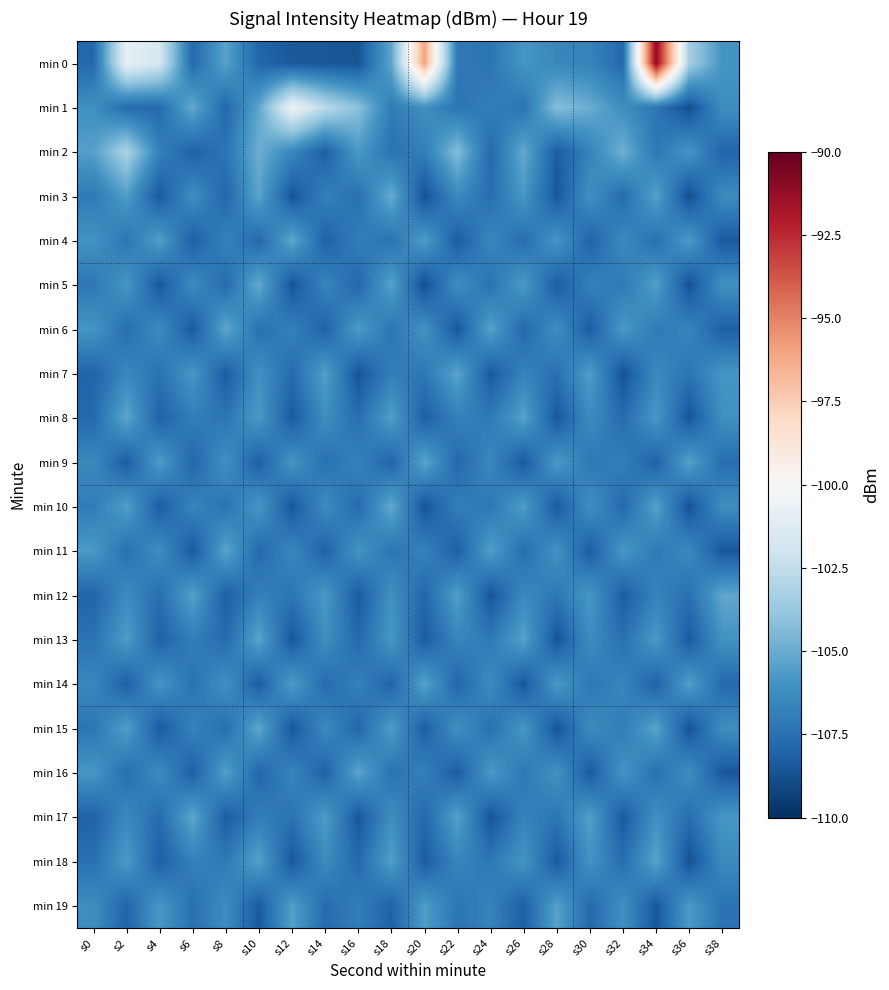

Which label corresponds to the smallest value in the chart?

s36